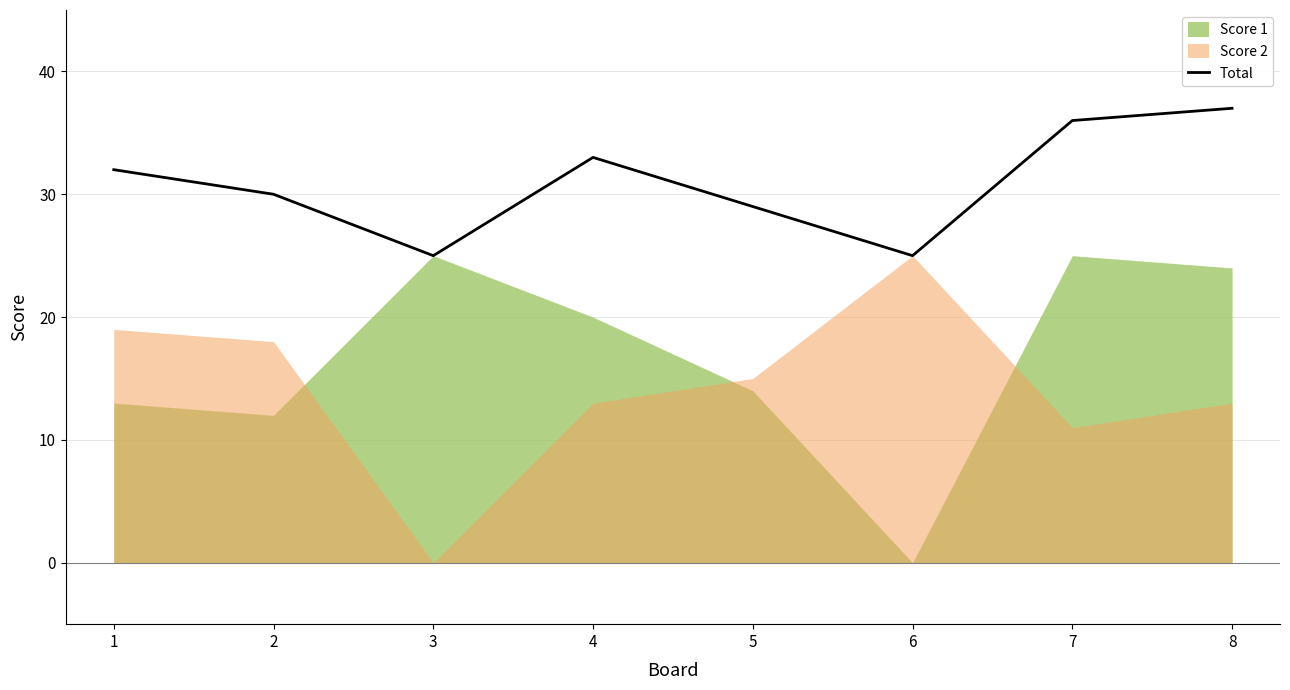

Rank the categories by value from lowest to highest.

3, 6, 5, 2, 1, 4, 7, 8